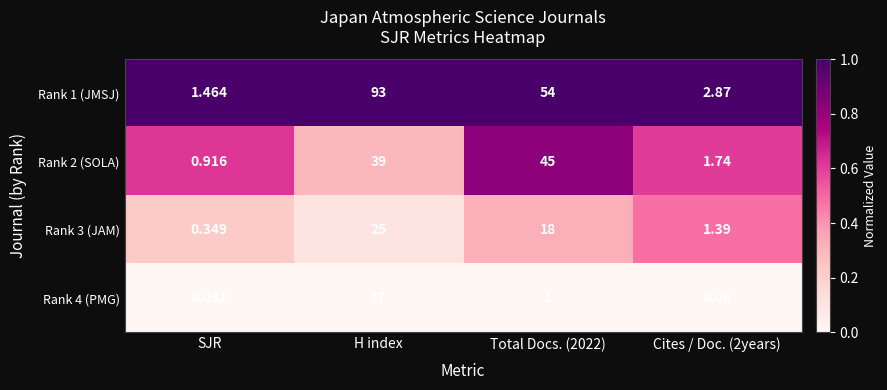

Which series has the widest spread of values?

Rank 1 (JMSJ)